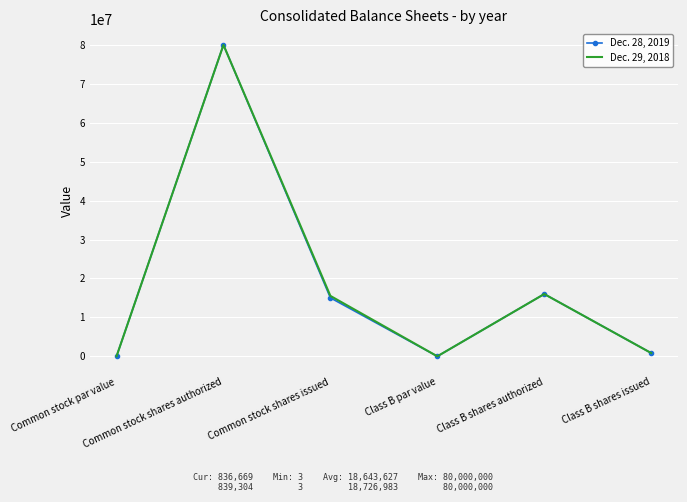

At which label is Dec. 29, 2018 closest to 40000001?

Class B shares authorized